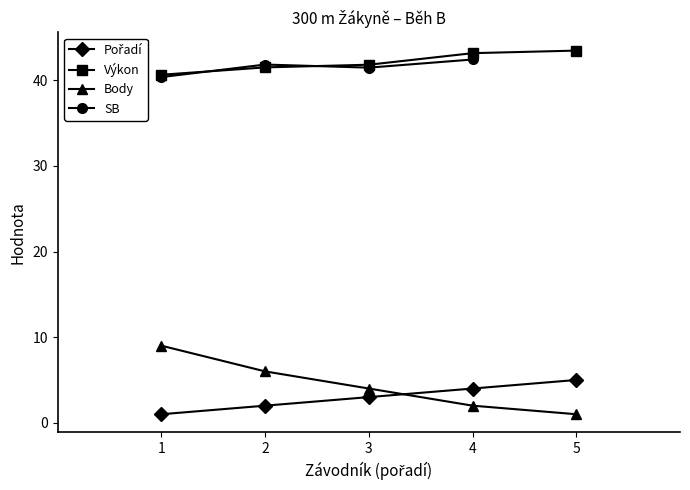

What is the minimum value for Body?

1.0